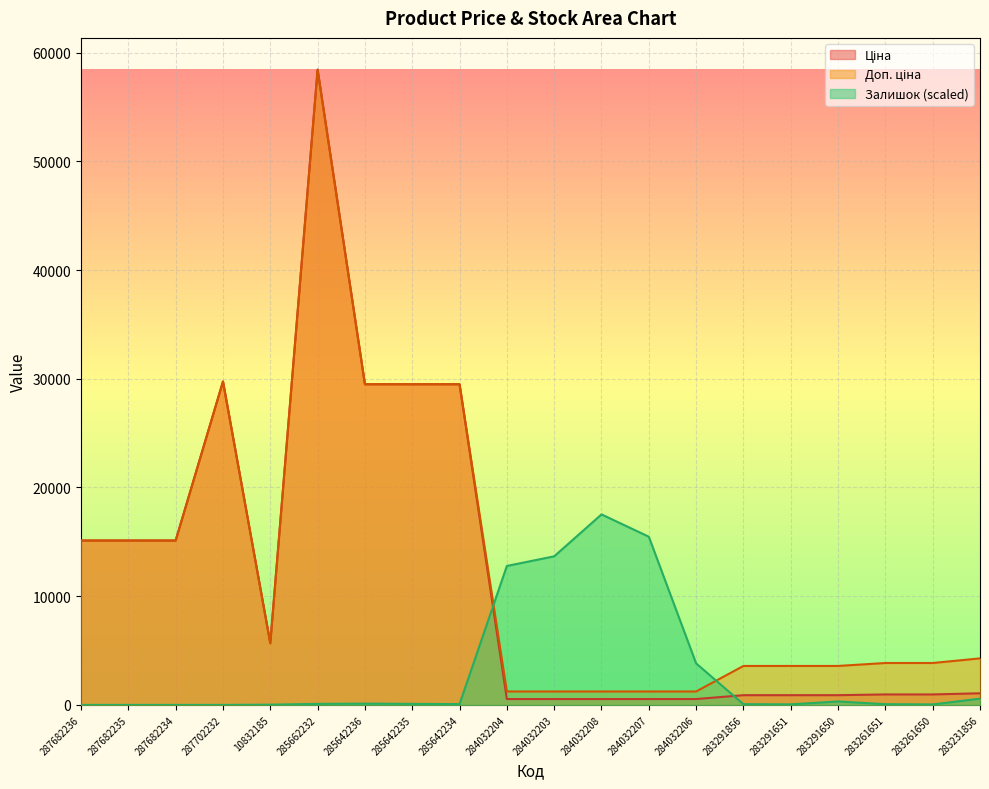

In Ціна, how many points are lower than both neighbors (excluding endpoints)?

1